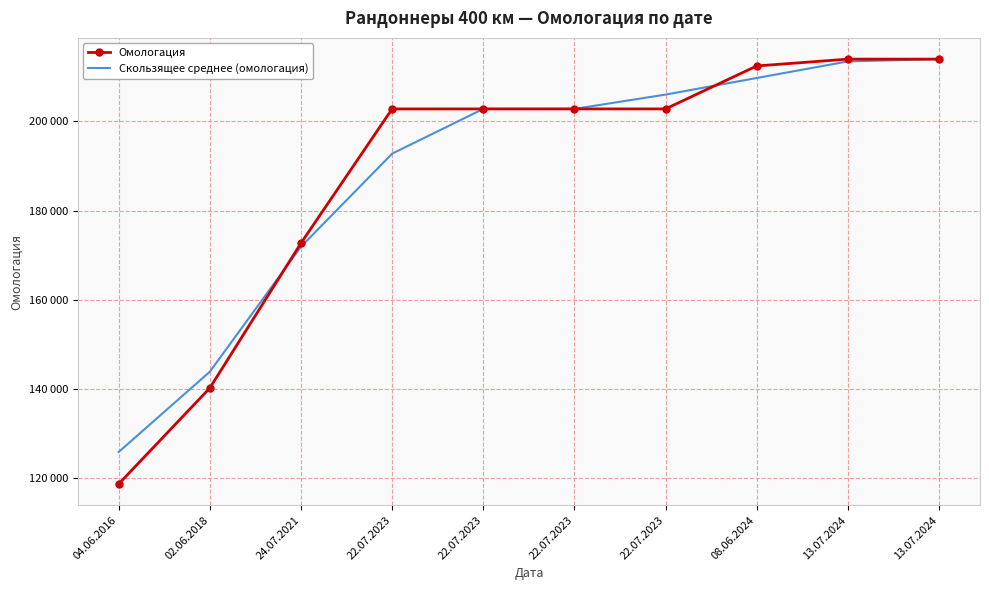

At 02.06.2018, list the series in order from smallest to largest.

Омологация, Скользящее среднее (омологация)